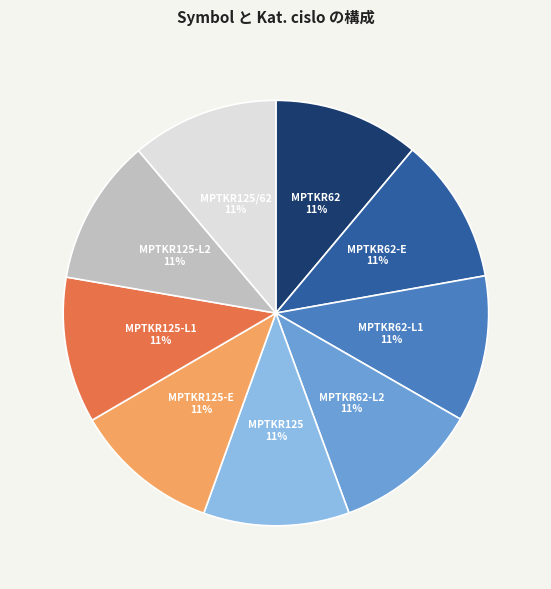

How many slices are in this pie chart?

9